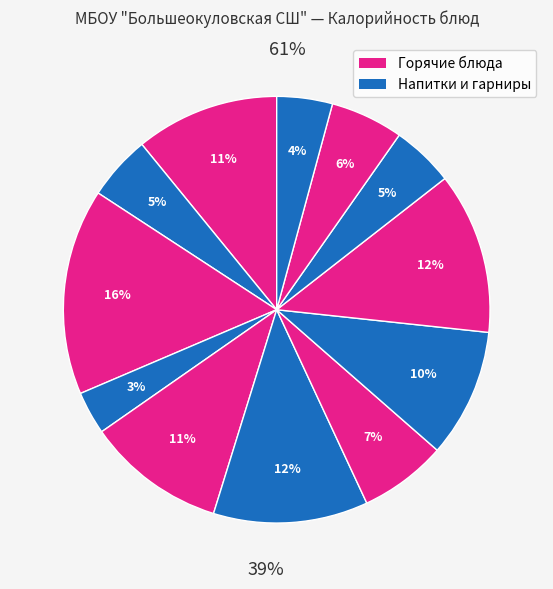

What percentage is the Суп с бобовыми slice, to the nearest percent?

11%